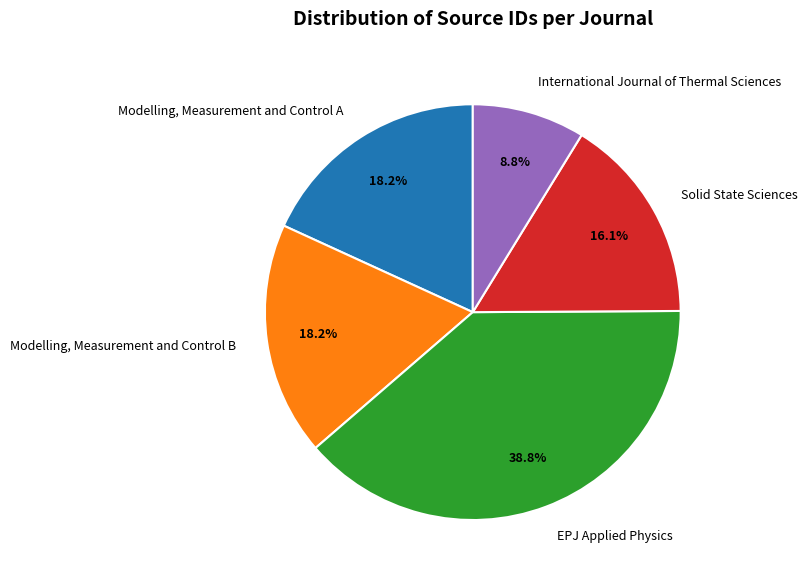

The Solid State Sciences slice represents 16% of the pie. True or false?

True